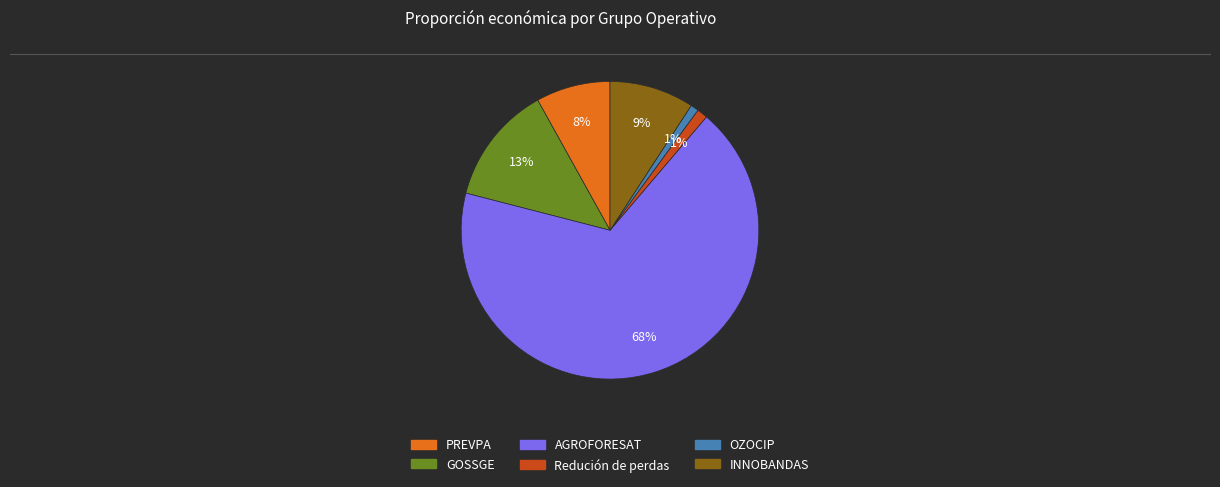

To the nearest percent, what percentage of the pie is INNOBANDAS?

9%